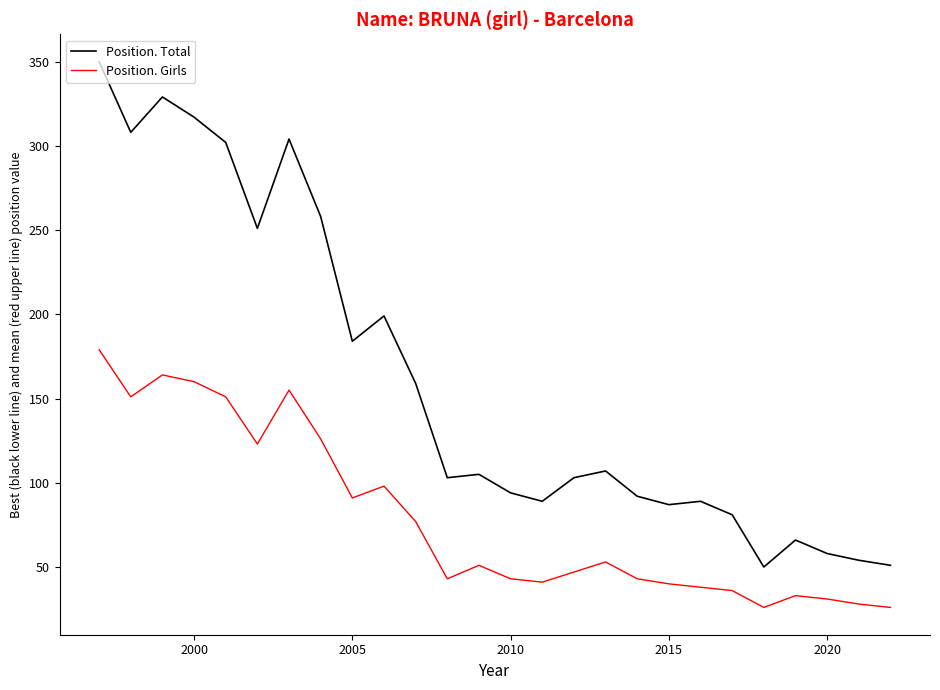

True or false: Position. Girls and Position. Total intersect in this chart.

False